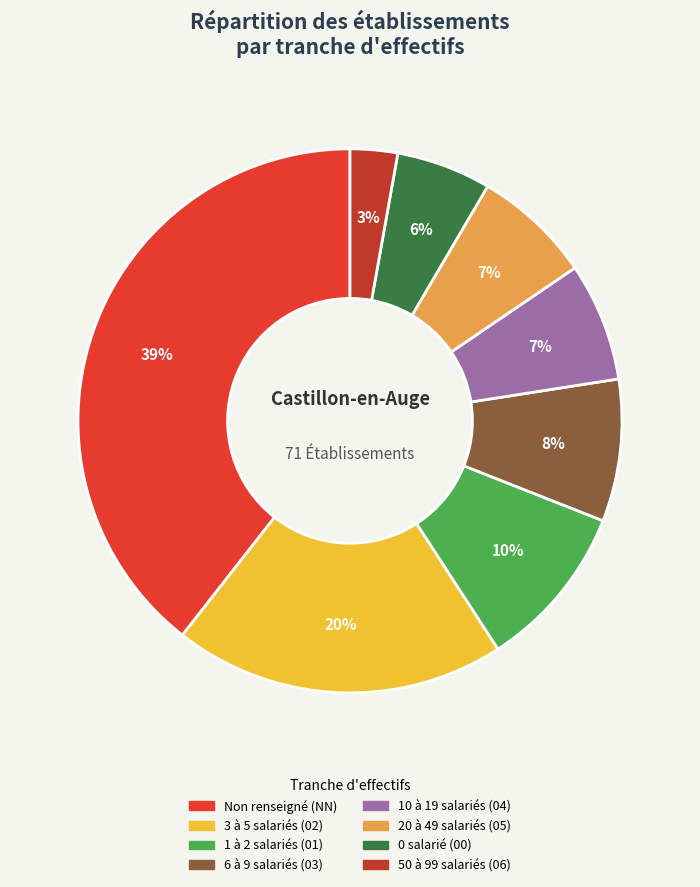

Rank the categories by value from lowest to highest.

06, 00, 04, 05, 03, 01, 02, NN